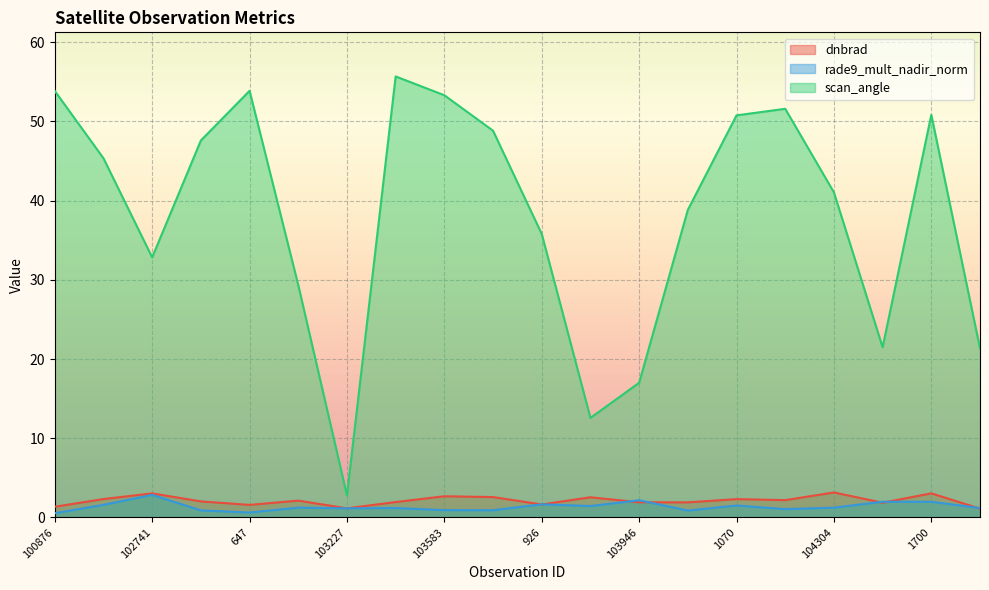

In scan_angle, how many points are higher than both neighbors (excluding endpoints)?

4